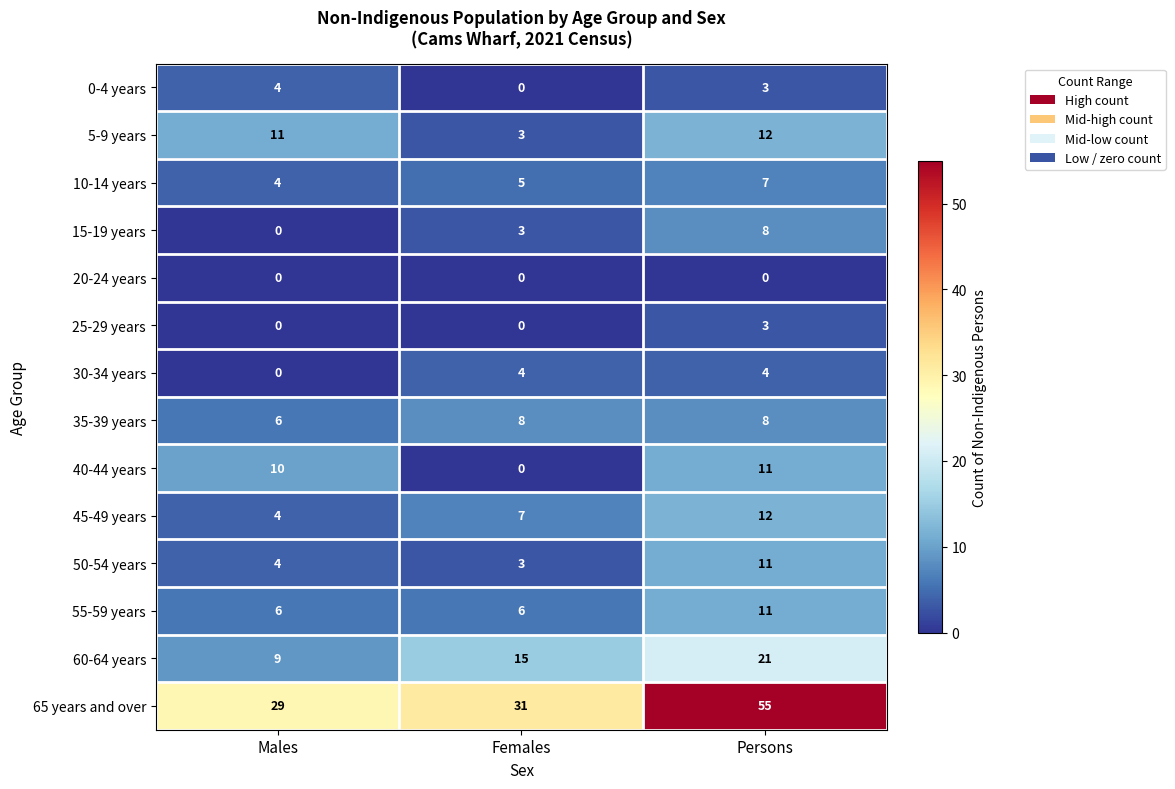

Count the number of categories in the chart.

3